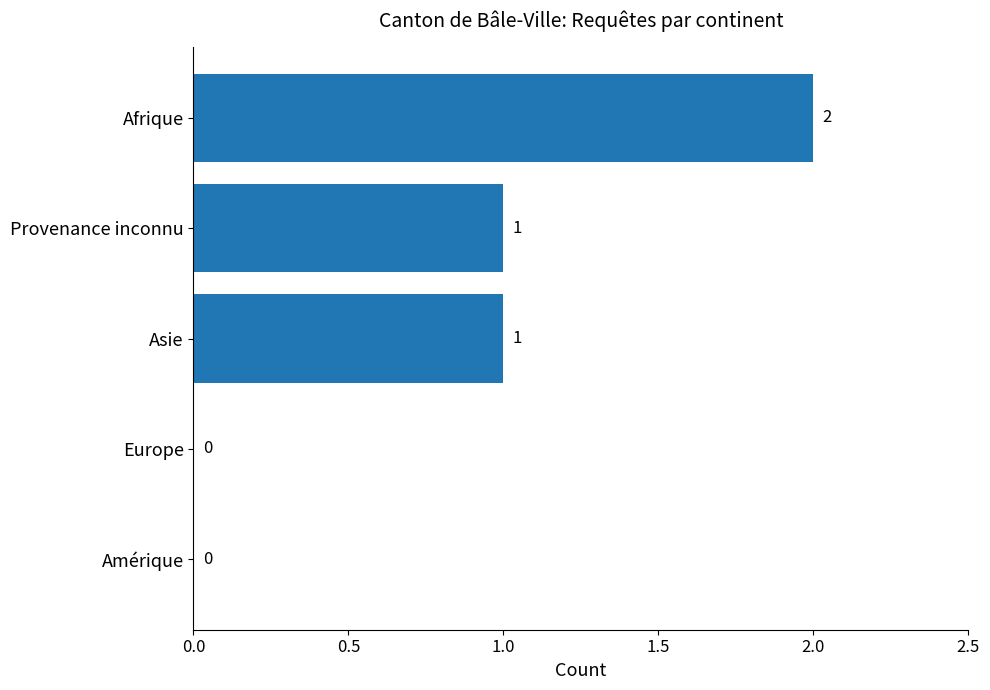

What is the sum of all values?

4